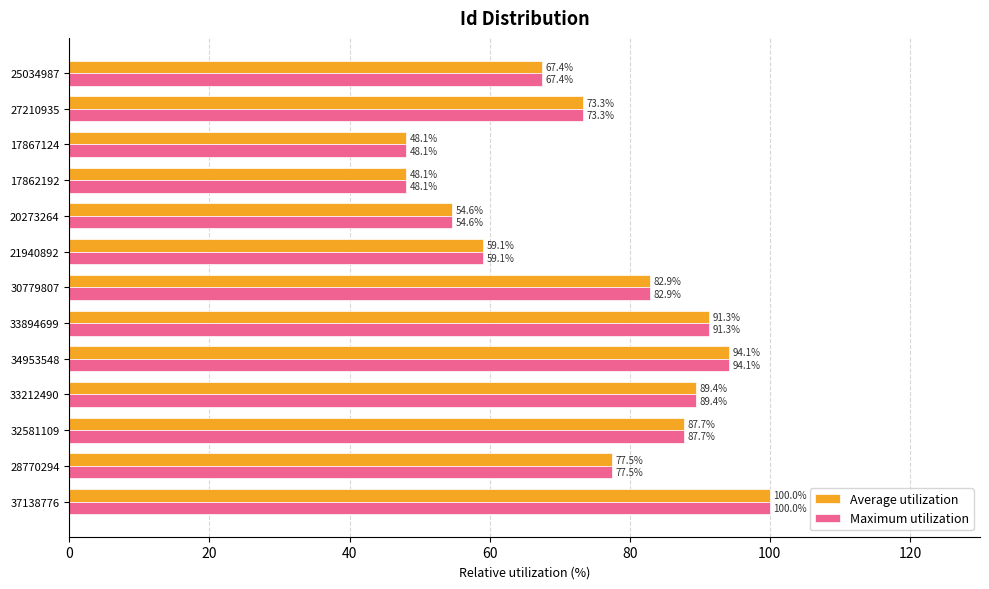

Is it true that Average utilization equals 48.1 at 17867124?

True